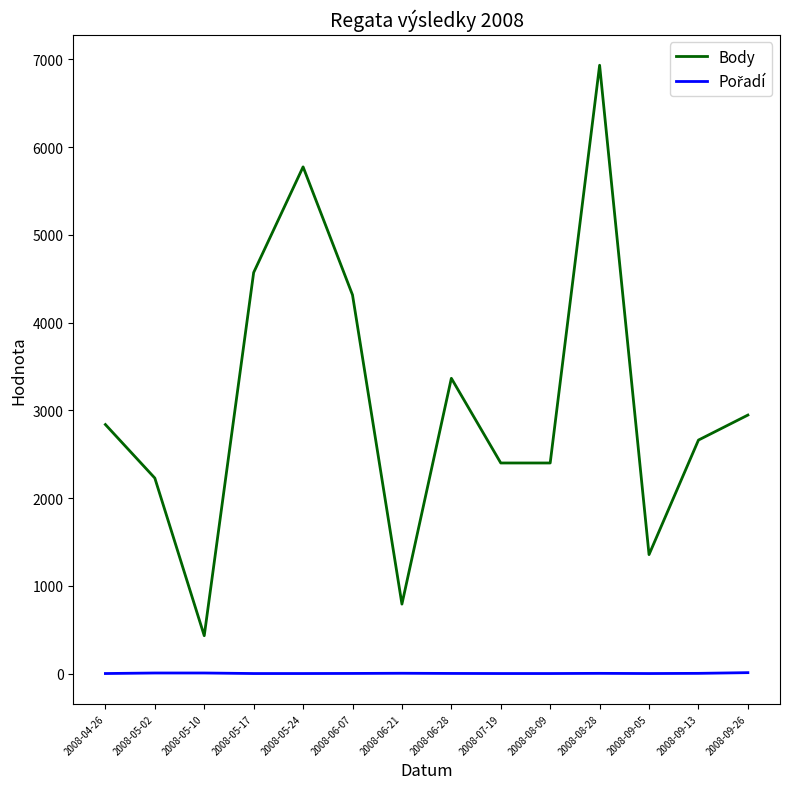

The value of Body at 2008-06-21 is 1251. True or false?

False